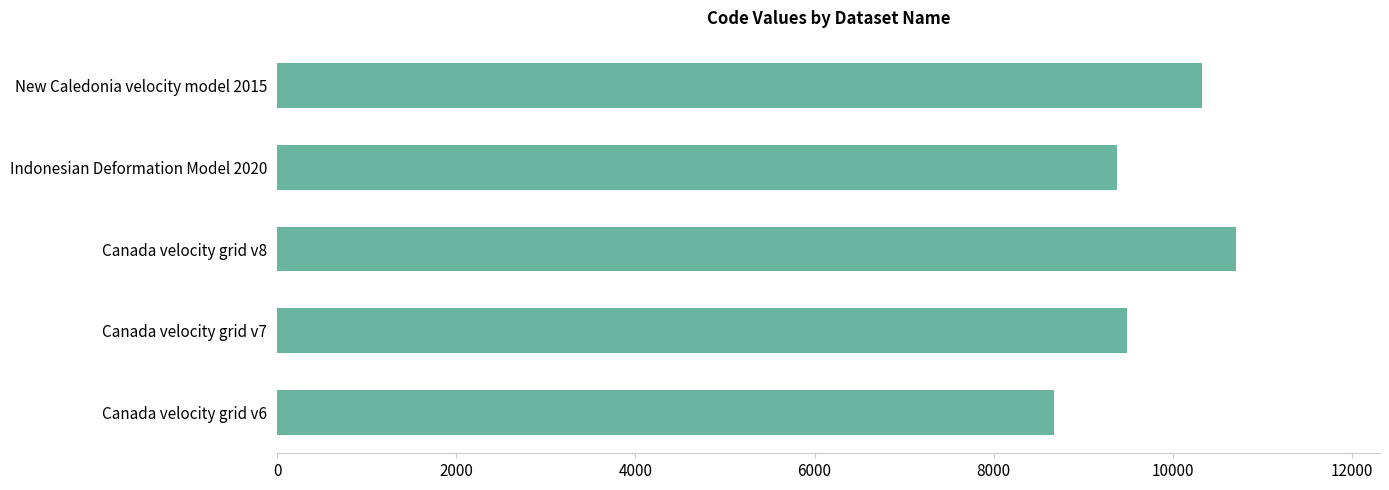

List the labels in order of value, smallest first.

Canada velocity grid v6, Indonesian Deformation Model 2020, Canada velocity grid v7, New Caledonia velocity model 2015, Canada velocity grid v8